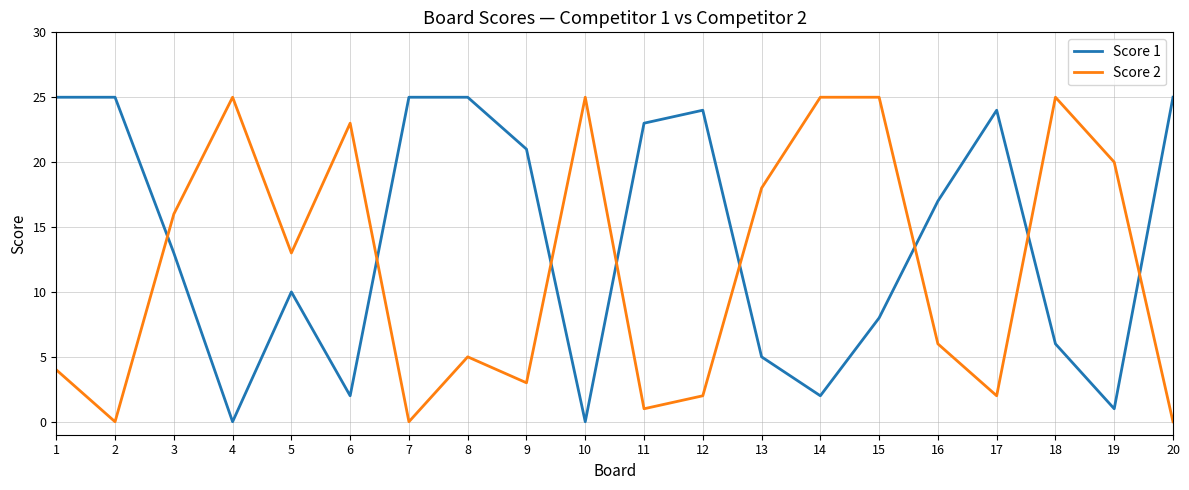

Between 3 and 20, which series saw the biggest shift?

Score 2